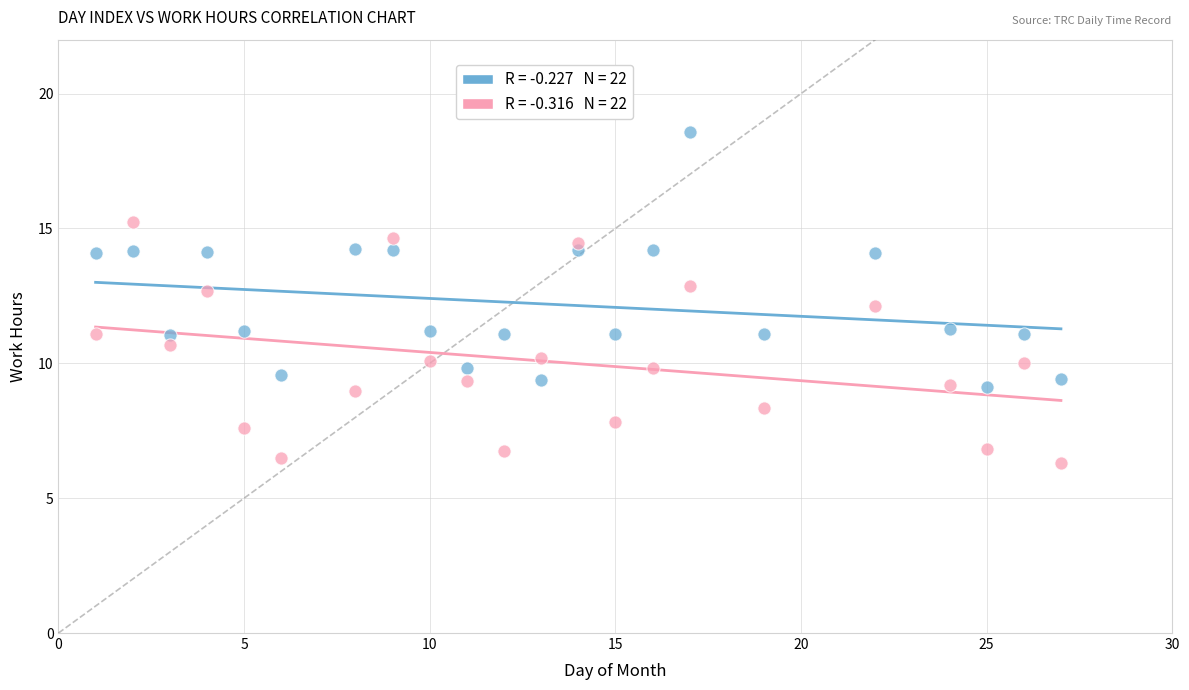

Across all data points, what is the range of X values (max minus min)?

26.0